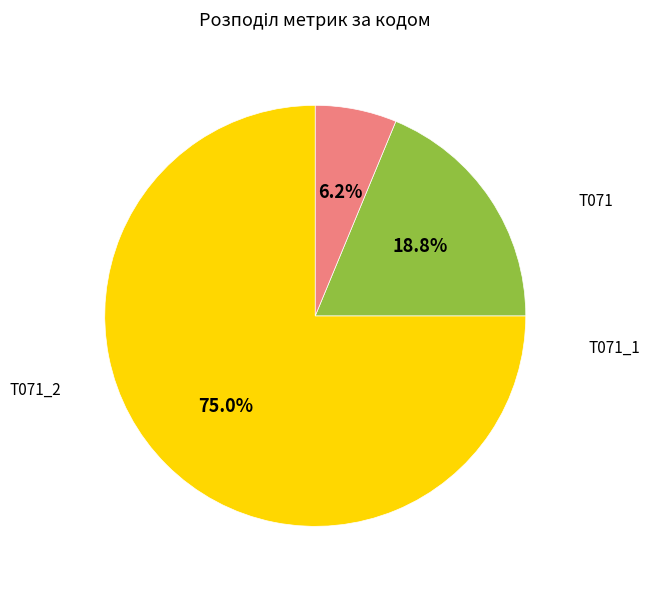

Does any single category account for the majority?

Yes